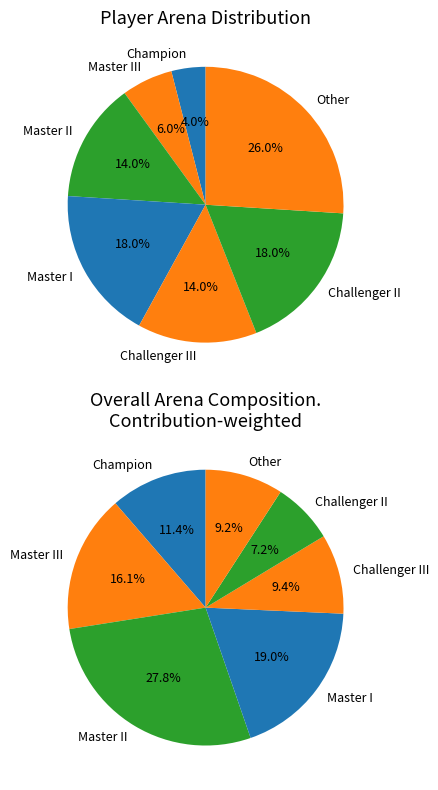

What is the ratio of the value at Challenger III to the value at Master I?

0.8